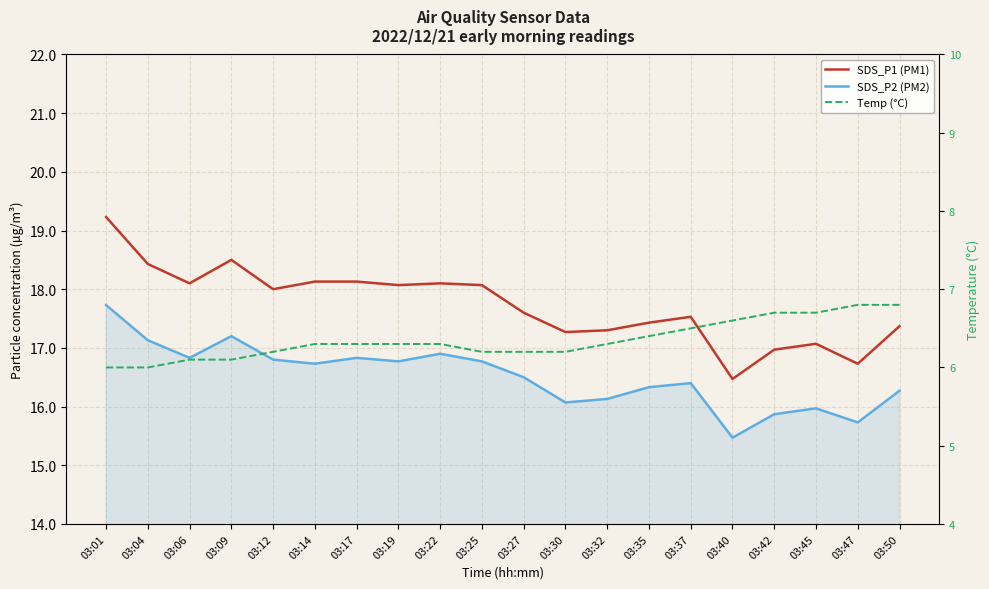

What is the maximum value shown in the chart?

19.2